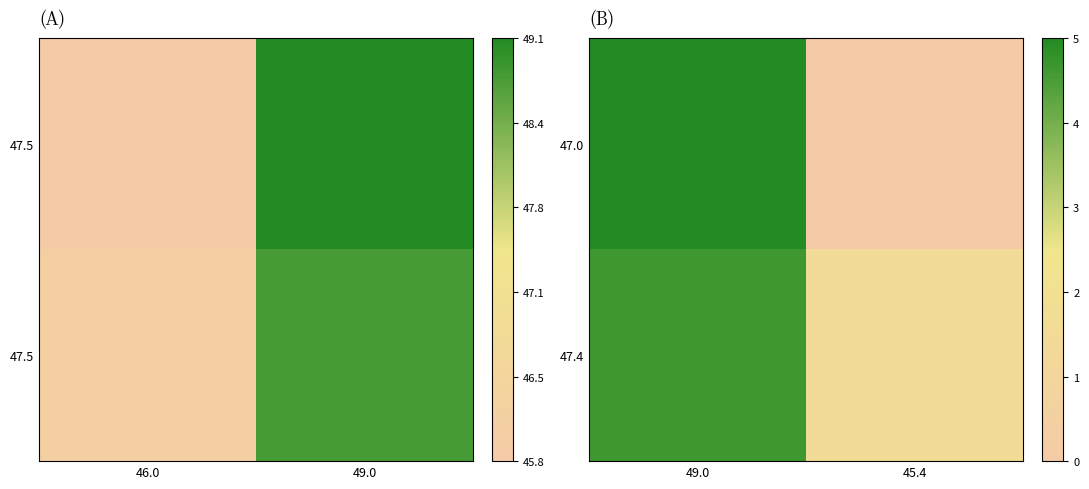

What is the average value of the 47.0 series?

47.0